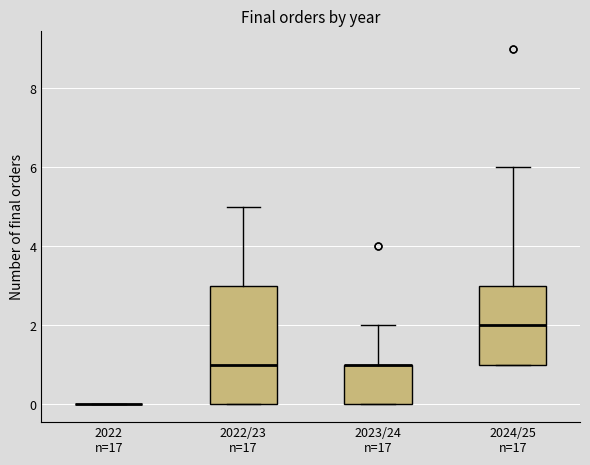

Which box is the tallest, from its lower edge to its upper edge?

2022/23